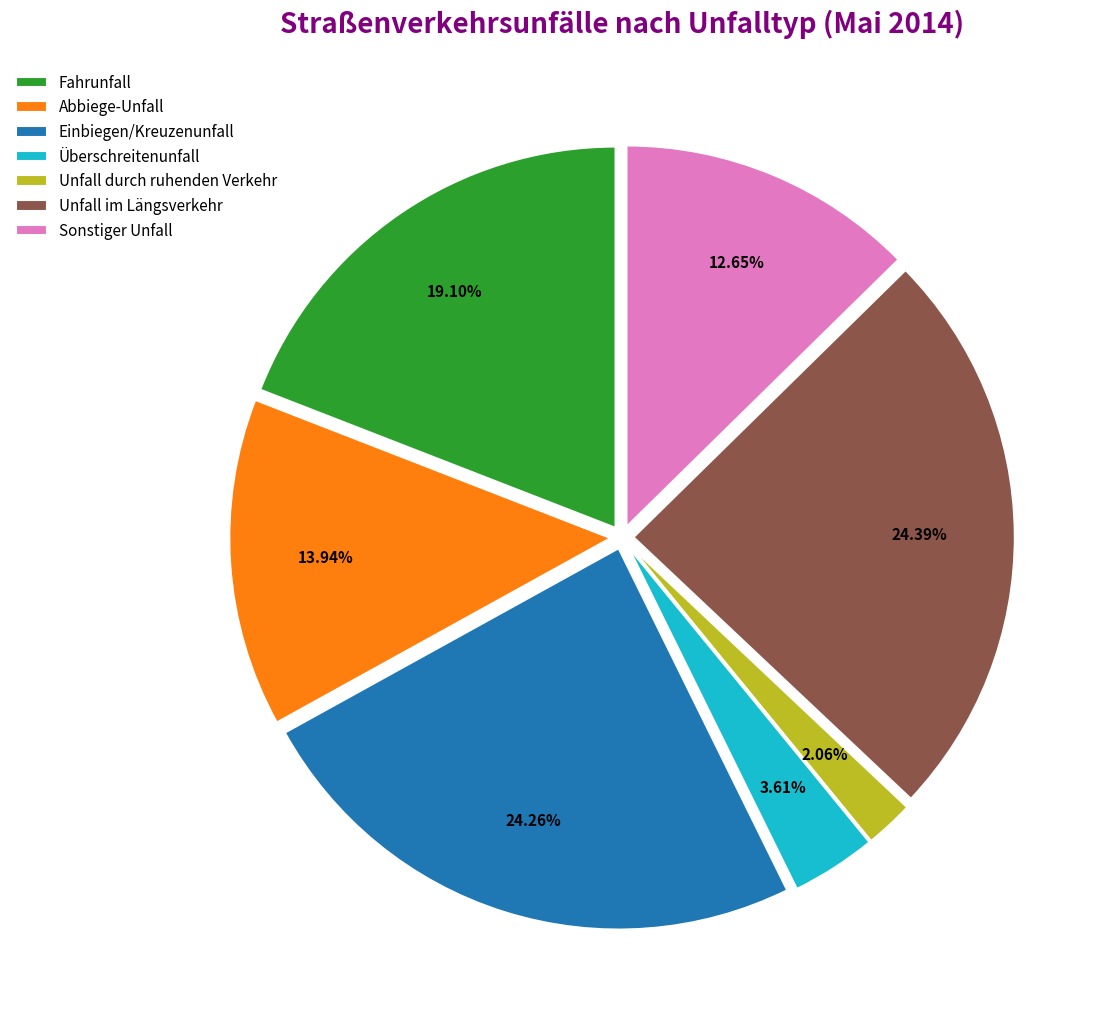

To the nearest percent, what is the average slice percentage?

14%